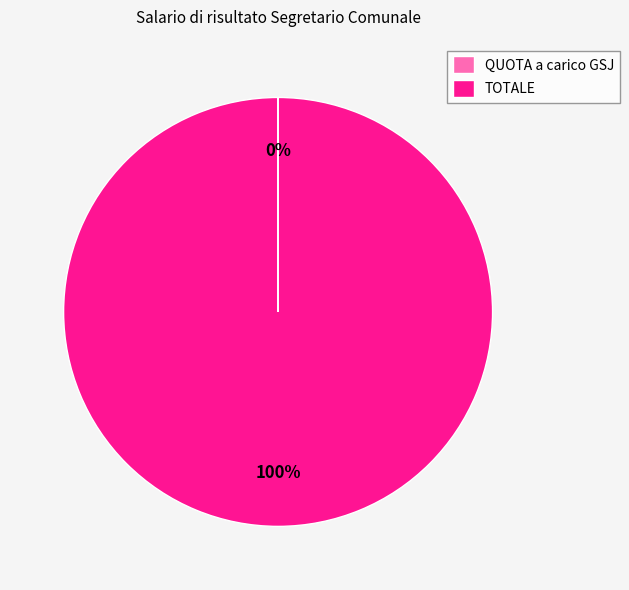

To the nearest percent, what is the average slice percentage?

50%